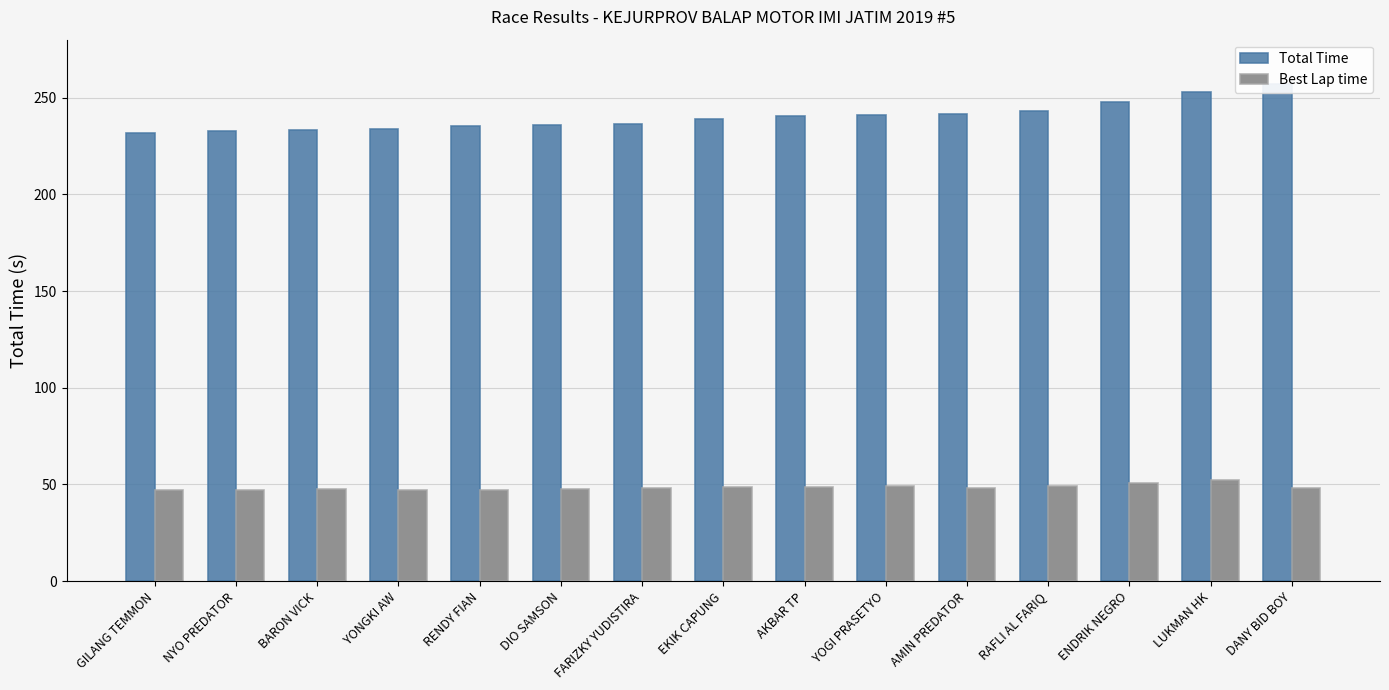

At which category is the sum across all series the highest?

DANY BID BOY